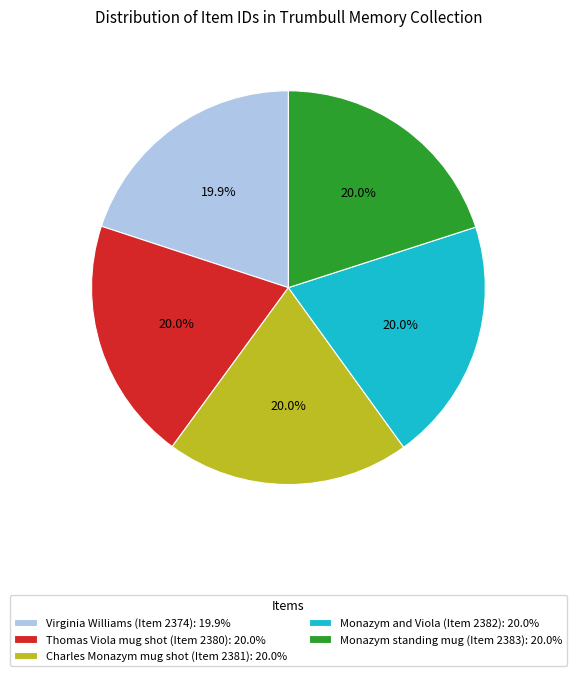

Is it true that Virginia Williams (Item 2374) is 20% of the pie?

True